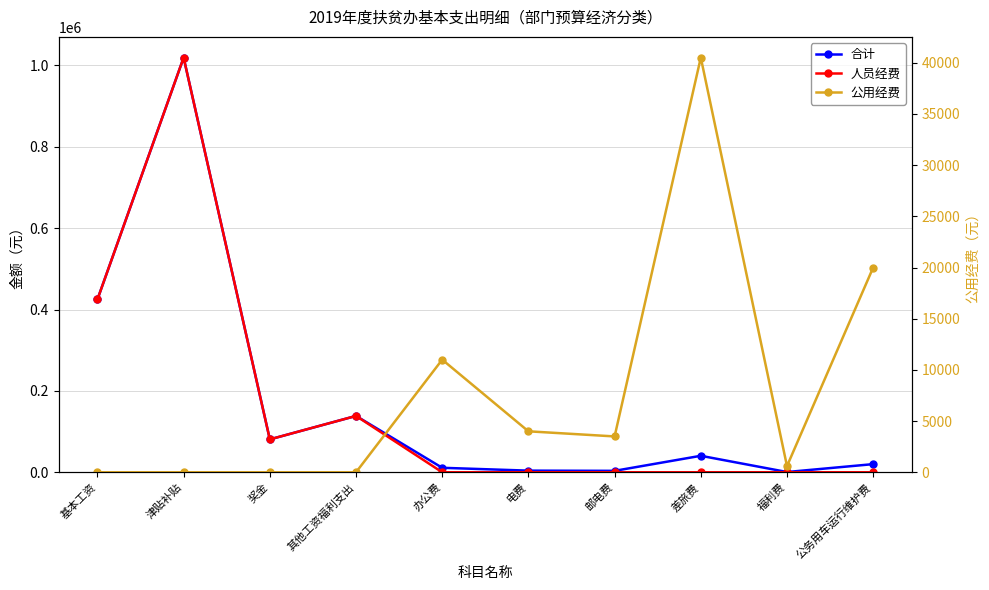

Reading left to right, what are all the values shown in this chart?

合计: 424876	1019336	80857	138526	11000	4000	3500	40500	600	20000
人员经费: 424876	1019336	80857	138526	0	0	0	0	0	0
公用经费: 0	0	0	0	11000	4000	3500	40500	600	20000